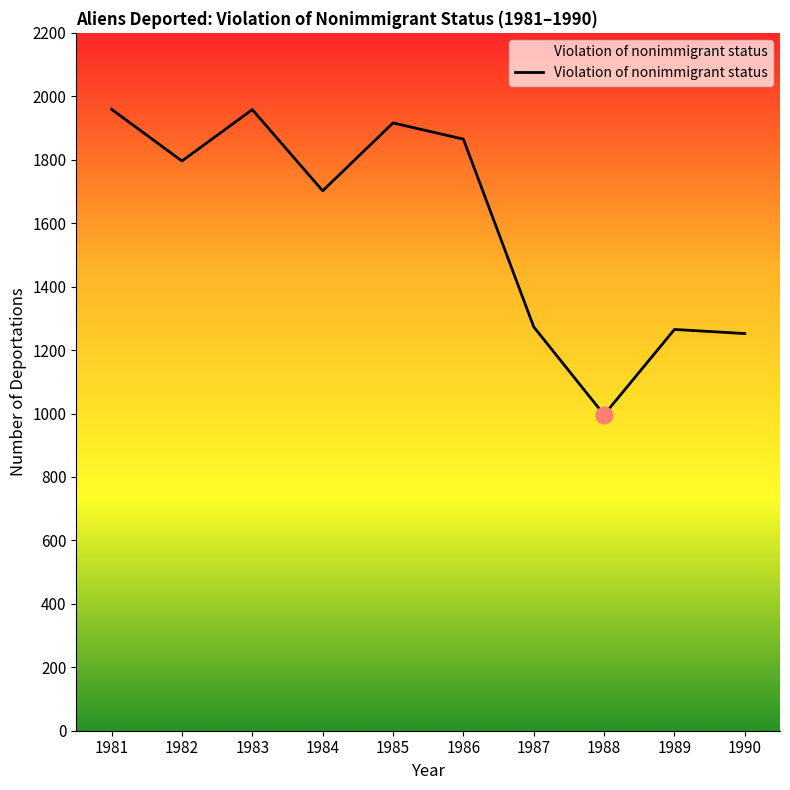

What is the greatest value displayed?

1959